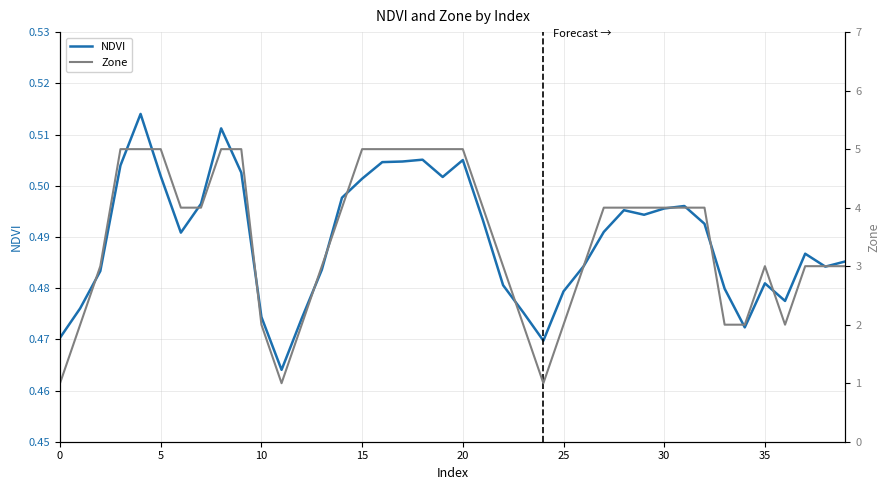

True or false: Zone and NDVI intersect in this chart.

False